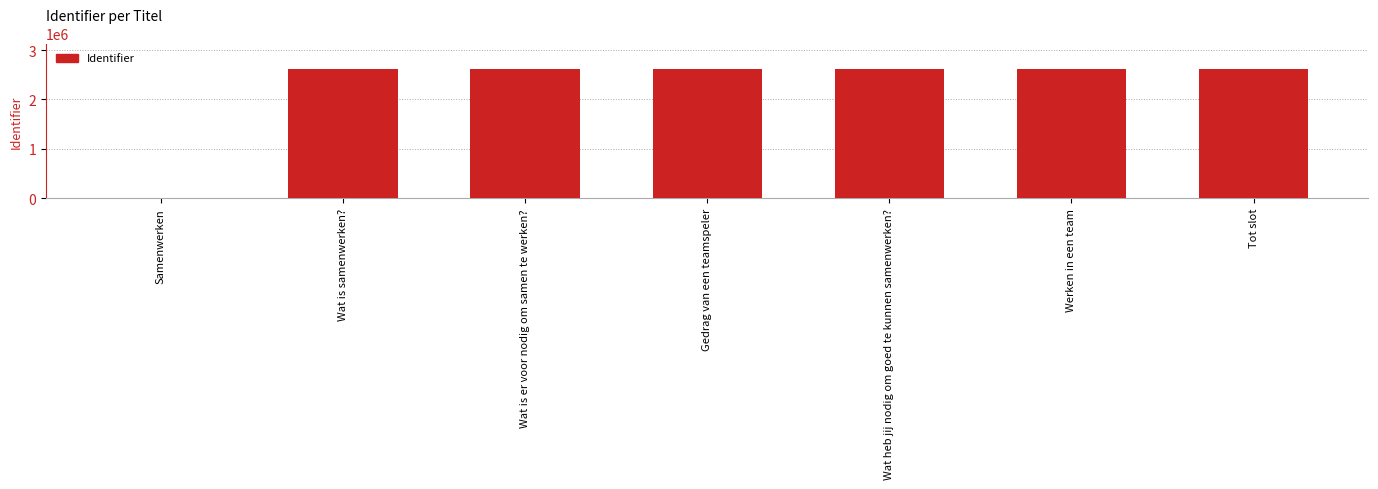

The chart shows a value of 4309186 at Wat is samenwerken?. True or false?

False